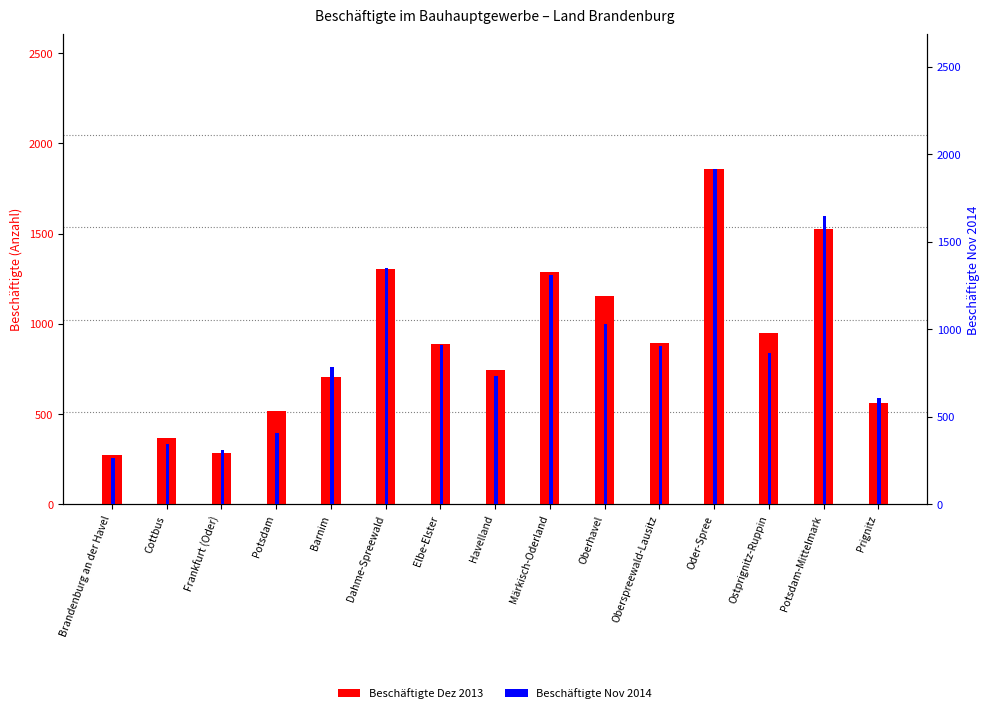

At how many categories does at least one series exceed 1503?

2